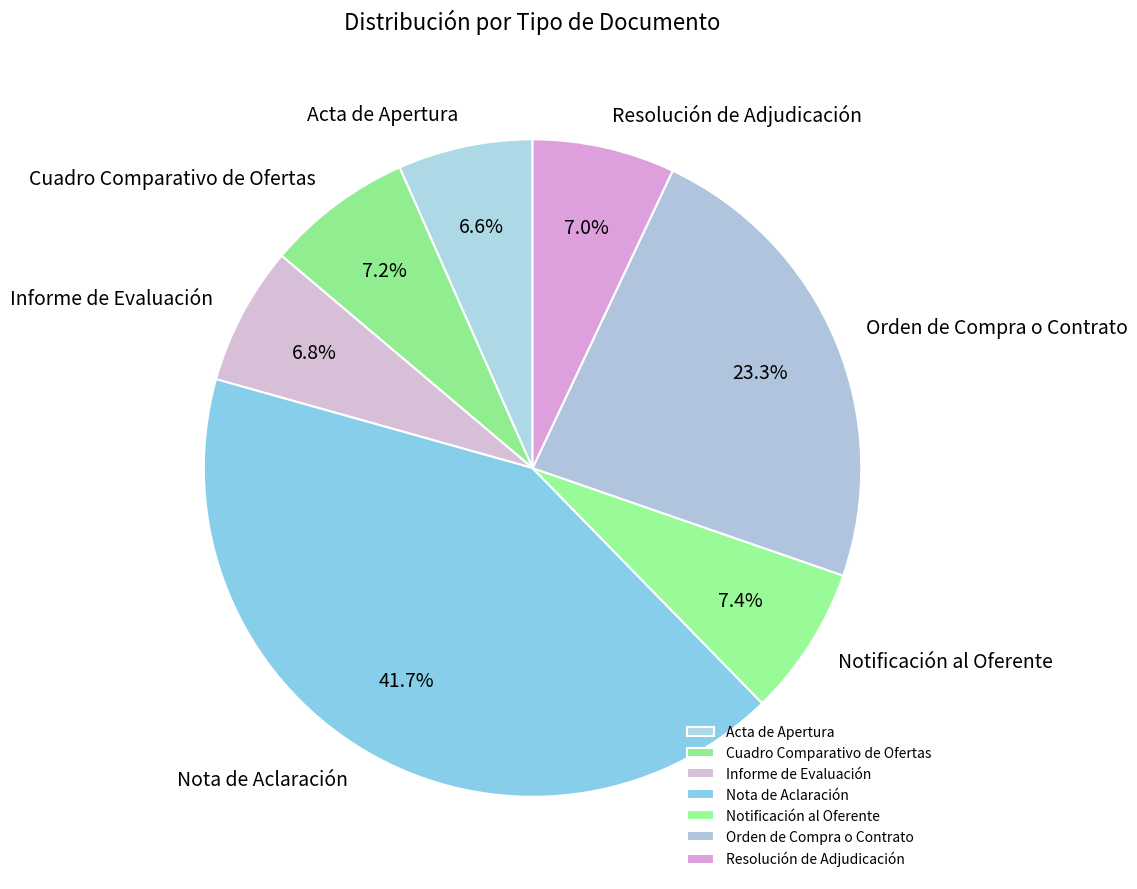

What percentage is the Cuadro Comparativo de Ofertas slice, to the nearest percent?

7%